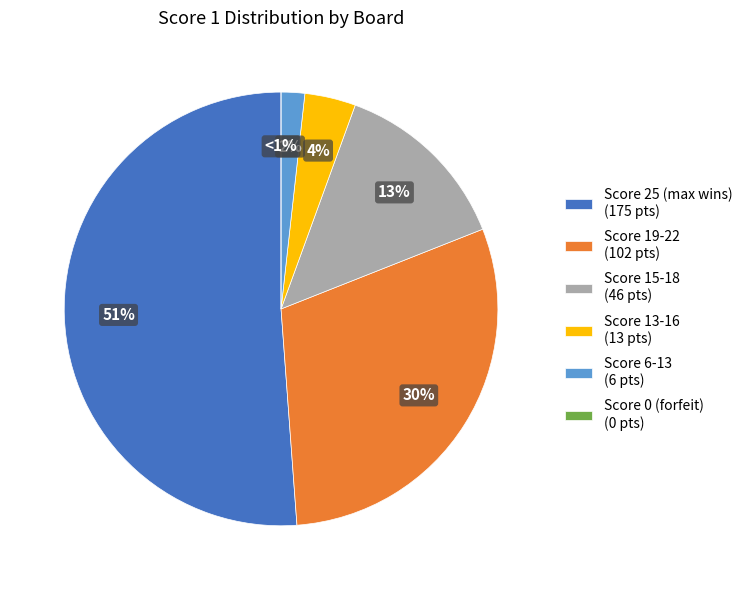

Is it true that Board 1 (21) is 1% of the pie?

False